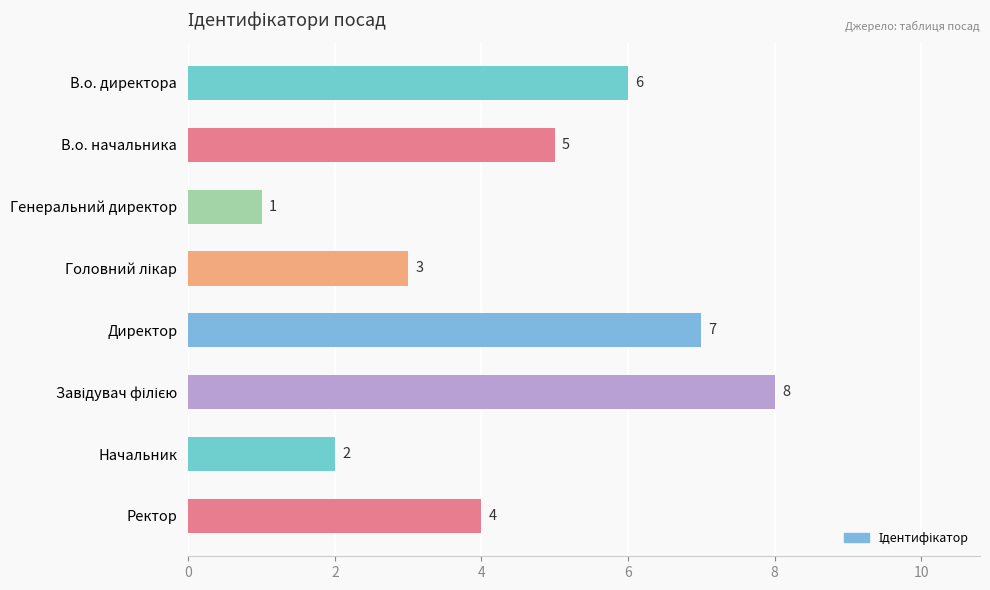

Reading top to bottom, extract all data points from this chart.

6	5	1	3	7	8	2	4